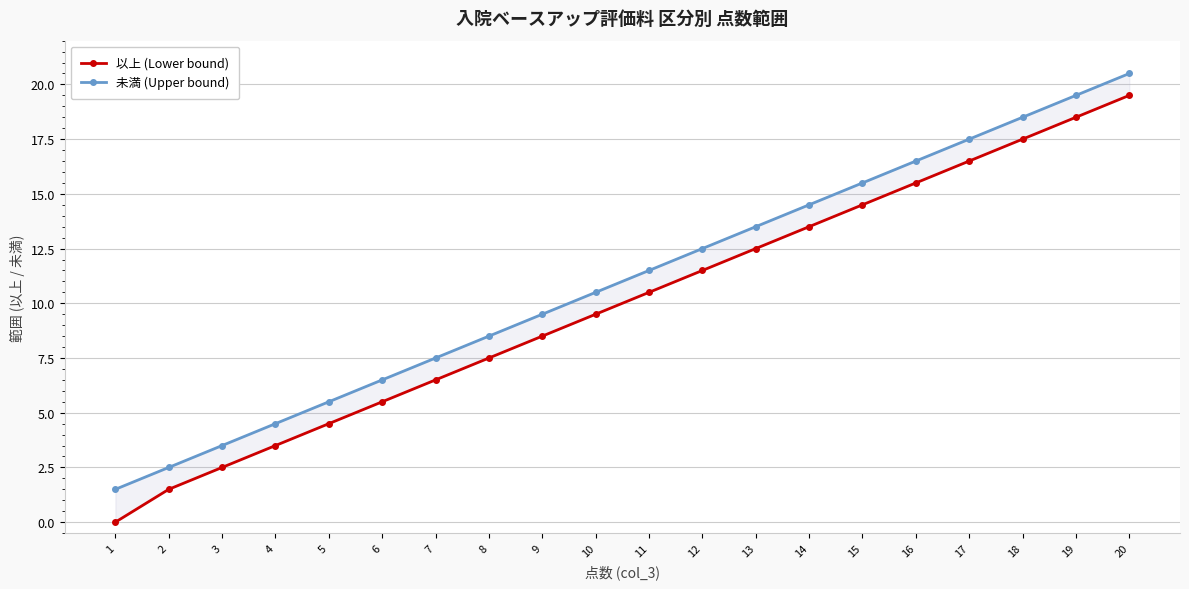

True or false: 未満 (Upper bound) and 以上 (Lower bound) intersect in this chart.

False